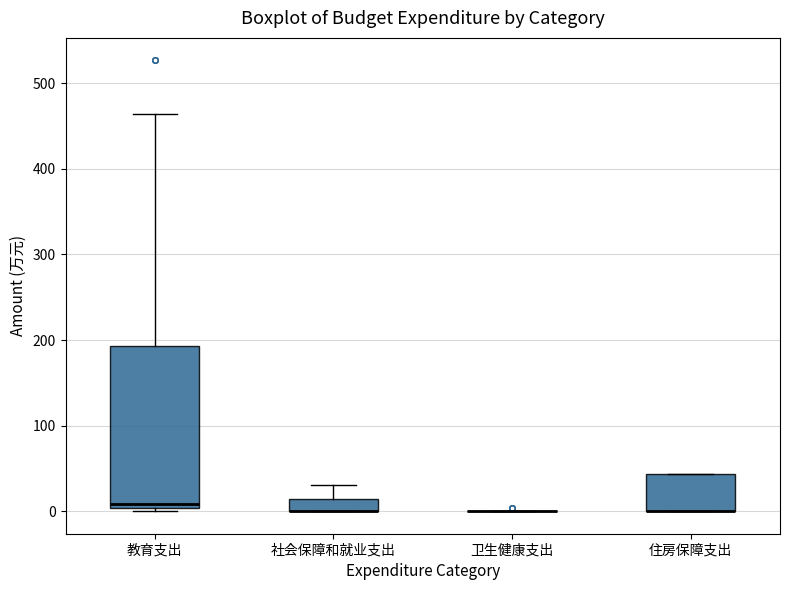

Which box is the tallest, from its lower edge to its upper edge?

教育支出